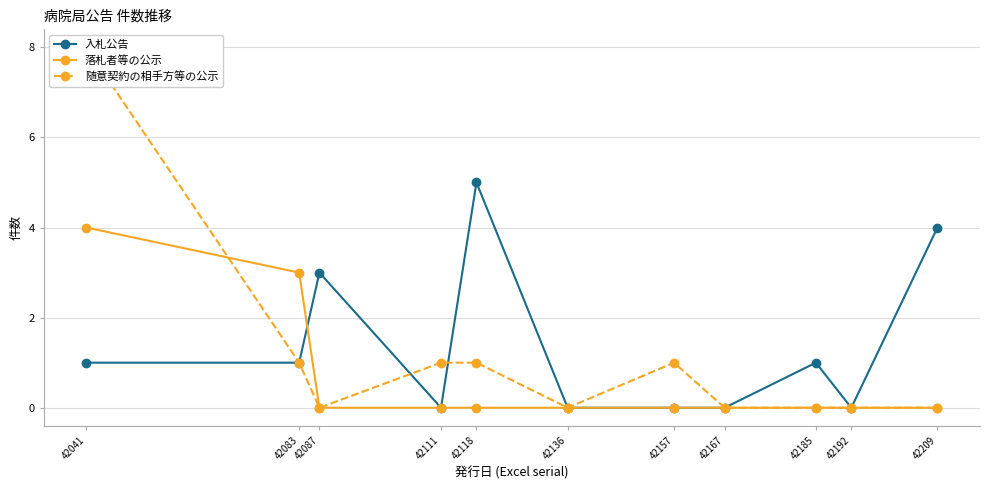

What is the value of the 随意契約の相手方等の公示 point at the 7th from the left?

1